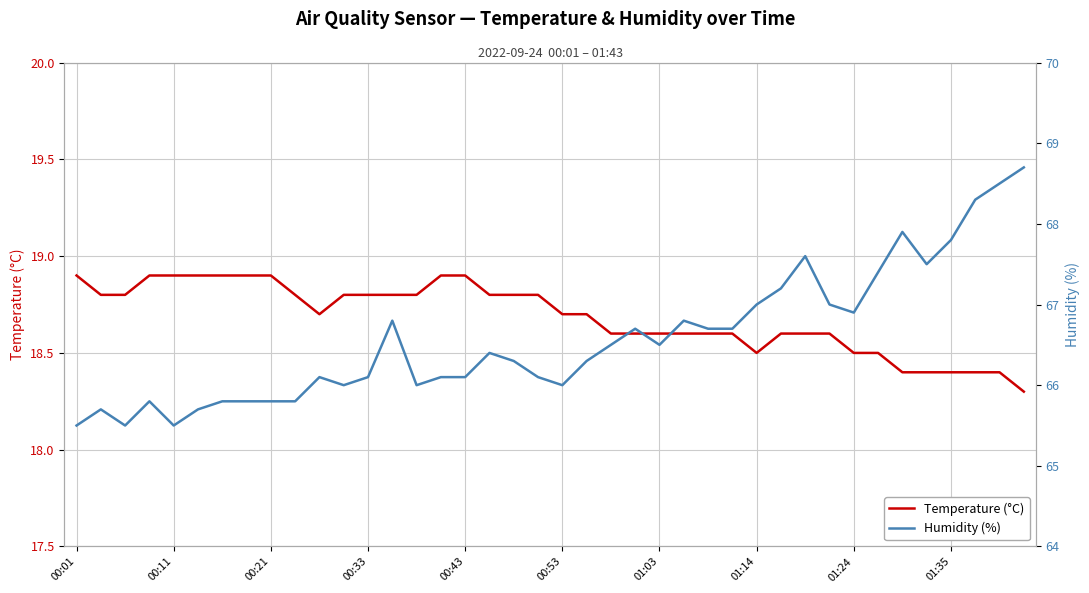

What is the difference between the second highest and second lowest values in the Humidity (%) series?

3.0